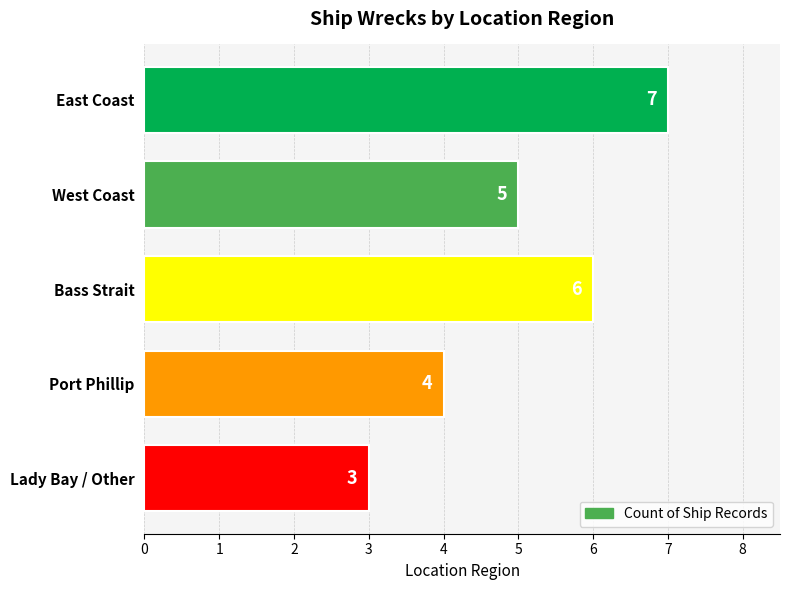

The chart shows a value of 4 at Port Phillip. True or false?

True